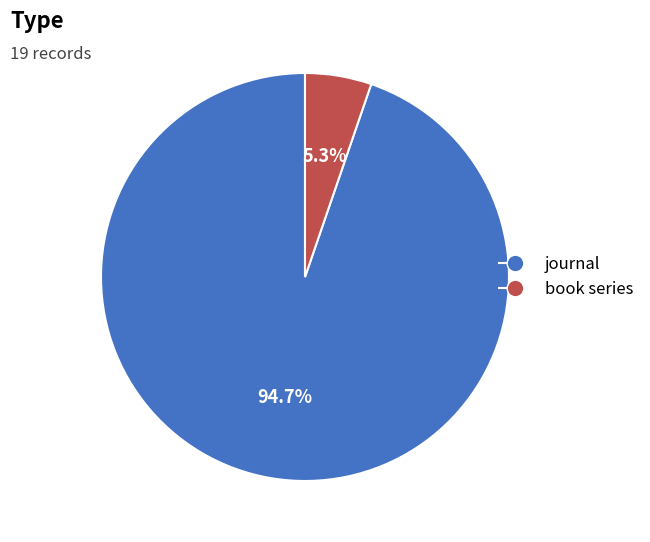

Which slice is the smallest?

book series